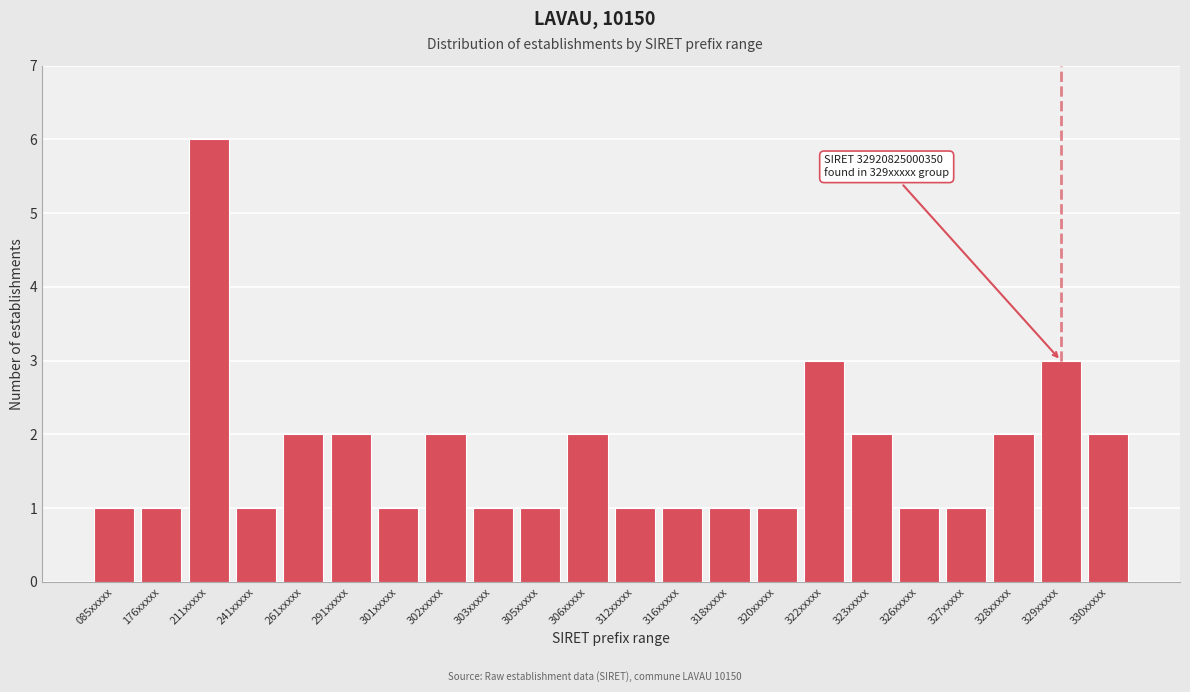

Reading left to right, list all the values displayed in this chart.

085xxxxx=1	176xxxxx=1	211xxxxx=6	241xxxxx=1	261xxxxx=2	291xxxxx=2	301xxxxx=1	302xxxxx=2	303xxxxx=1	305xxxxx=1	306xxxxx=2	312xxxxx=1	316xxxxx=1	318xxxxx=1	320xxxxx=1	322xxxxx=3	323xxxxx=2	326xxxxx=1	327xxxxx=1	328xxxxx=2	329xxxxx=3	330xxxxx=2